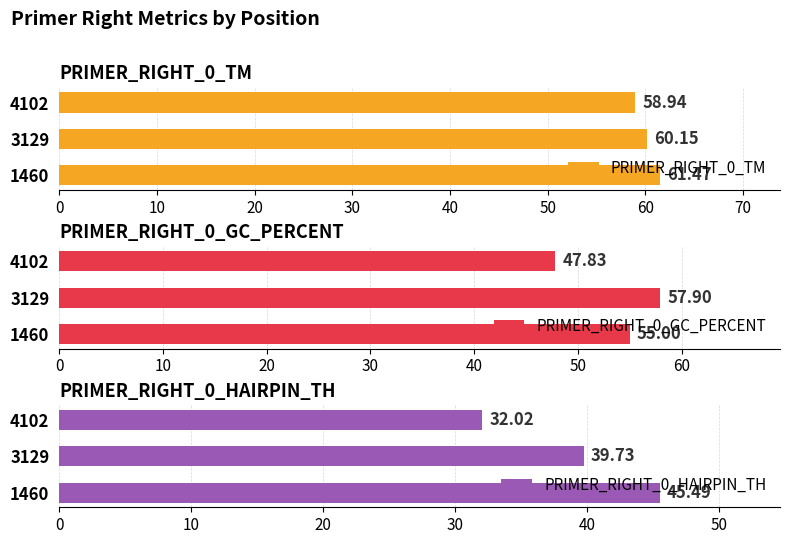

What is the highest value of the PRIMER_RIGHT_0_TM series?

61.5